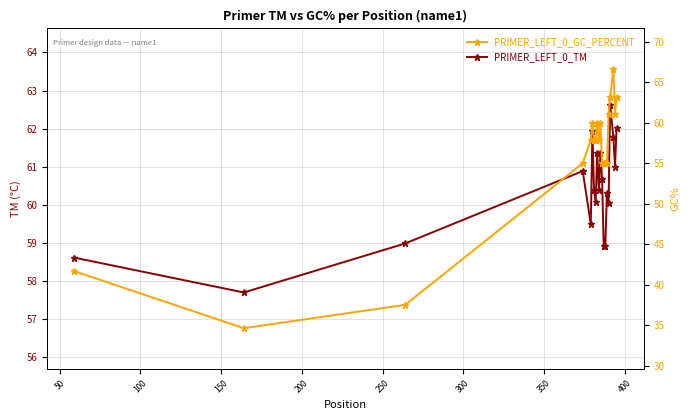

What is the average value of the PRIMER_LEFT_0_GC_PERCENT series?

55.8